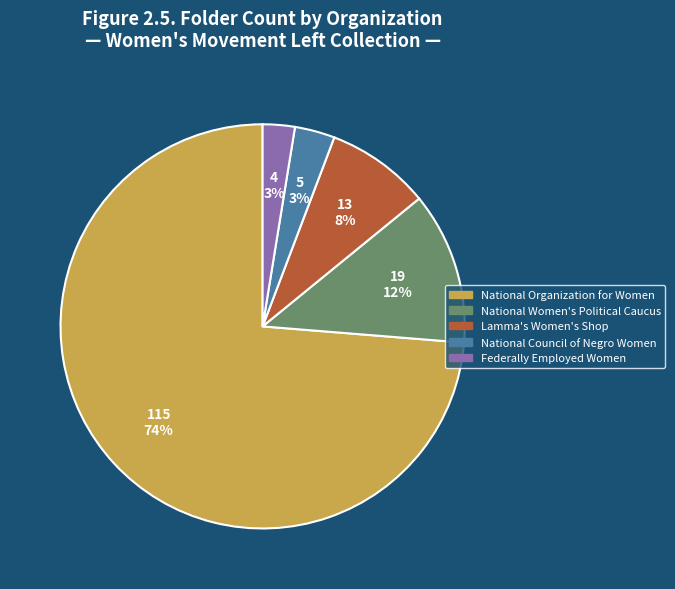

How many slices are in this pie chart?

5